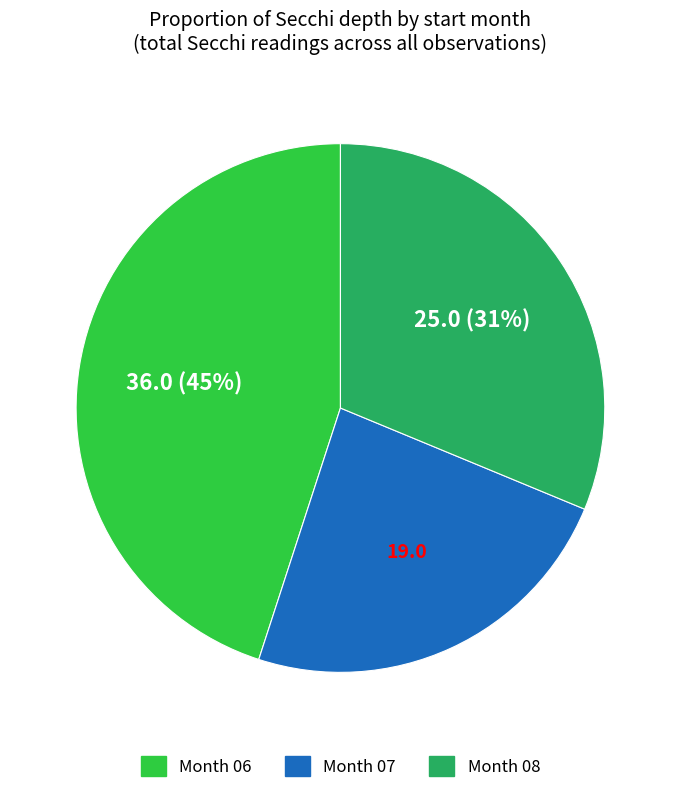

To the nearest percent, what is the difference between the largest and smallest slice percentages?

21%